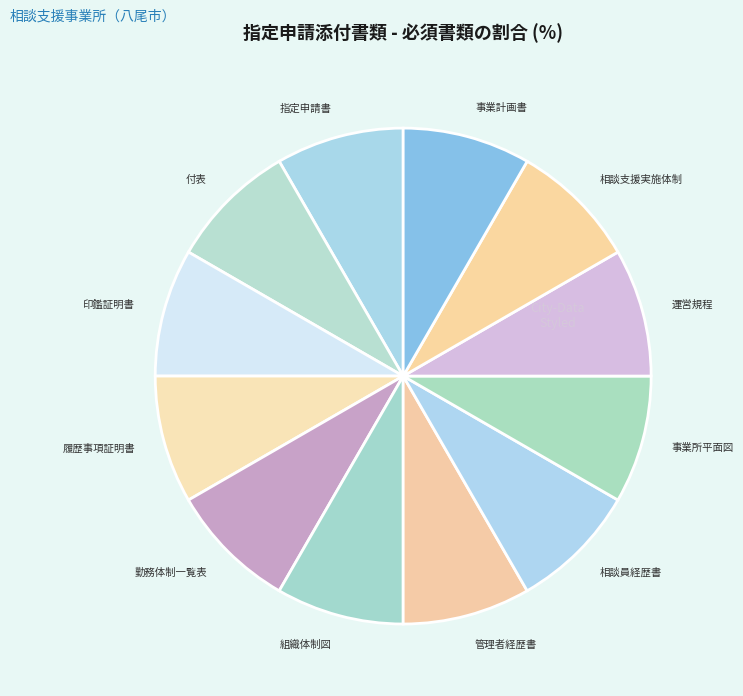

True or false: 相談員経歴書 accounts for 8% of the total.

True